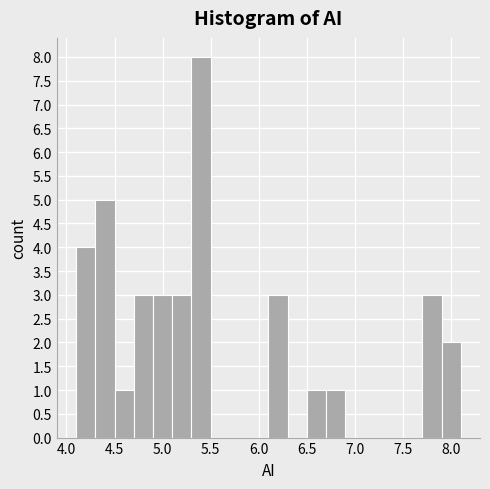

Reading left to right, list every bar in this chart as the range it spans on the x-axis followed by its height. The values are not printed on the chart, so give them approximately, as read against the axis.

4.1 to 4.3: 4
4.3 to 4.5: 5
4.5 to 4.7: 1
4.7 to 4.9: 3
4.9 to 5.1: 3
5.1 to 5.3: 3
5.3 to 5.5: 8
5.5 to 5.7: 0
5.7 to 5.9: 0
5.9 to 6.1: 0
6.1 to 6.3: 3
6.3 to 6.5: 0
6.5 to 6.7: 1
6.7 to 6.9: 1
6.9 to 7.1: 0
7.1 to 7.3: 0
7.3 to 7.5: 0
7.5 to 7.7: 0
7.7 to 7.9: 3
7.9 to 8.1: 2